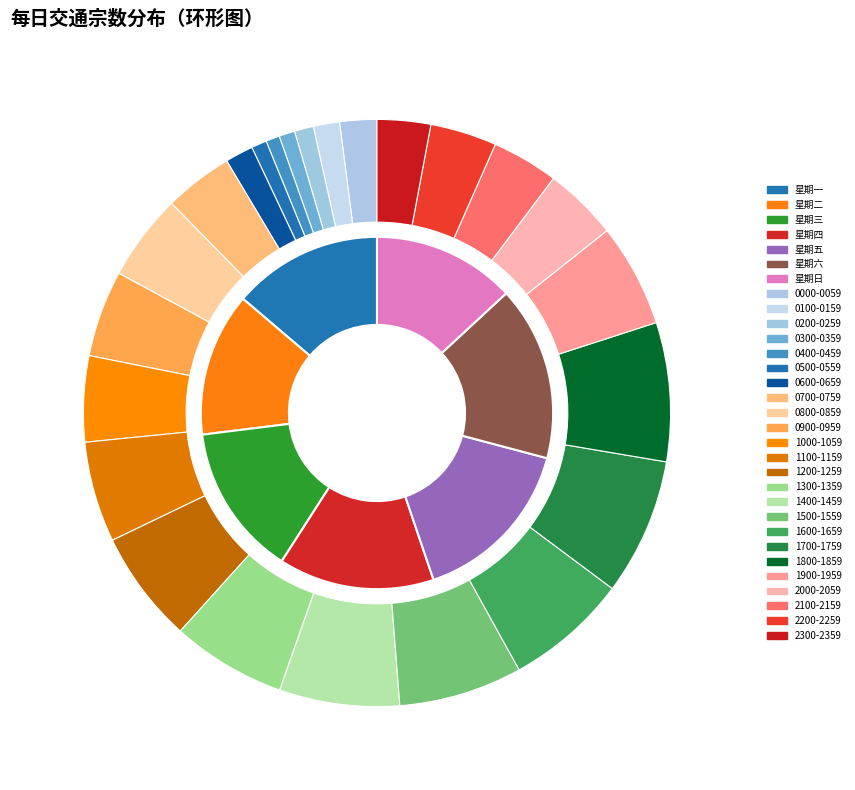

How many segments does this pie chart have?

7